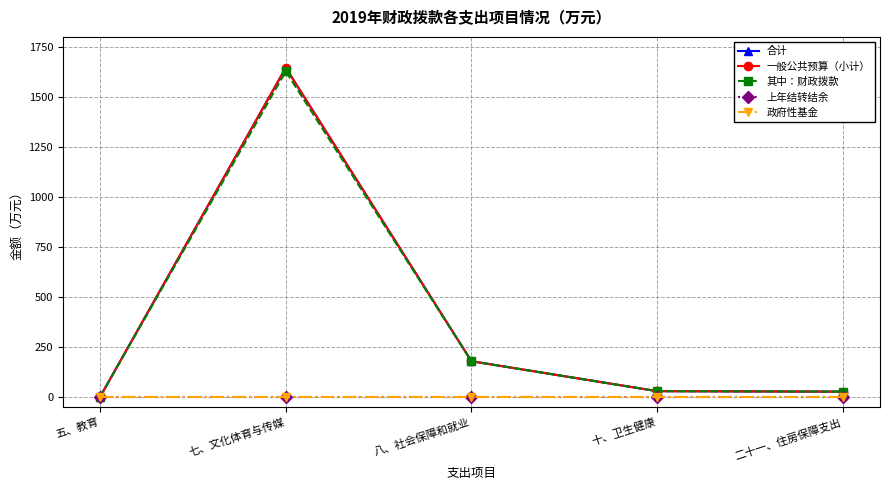

True or false: 一般公共预算（小计） and 上年结转结余 cross at least once.

False